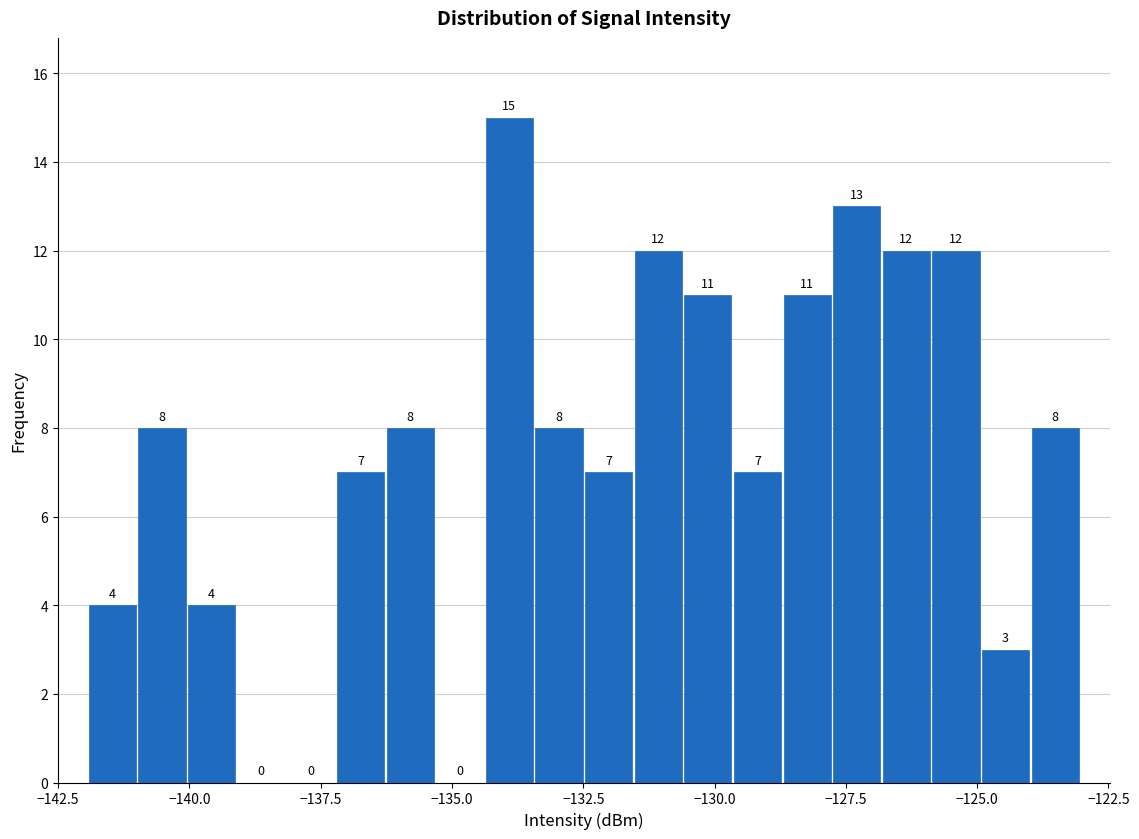

Read against the x-axis, roughly where is the centre of the tallest bar?

-134.0